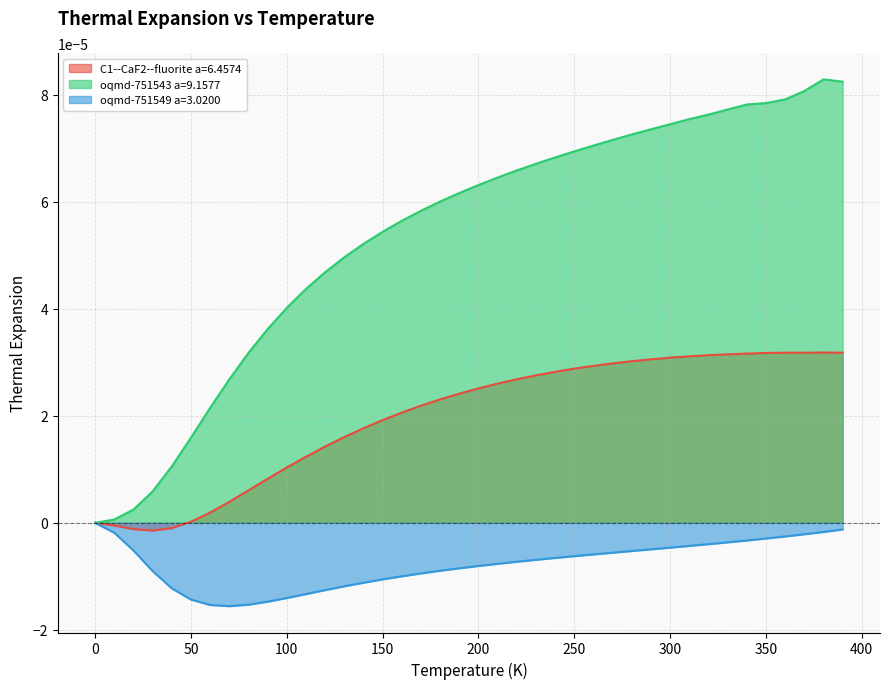

Rank the series at 100 from lowest to highest value.

oqmd-751549 a=3.0200, C1--CaF2--fluorite a=6.4574, oqmd-751543 a=9.1577